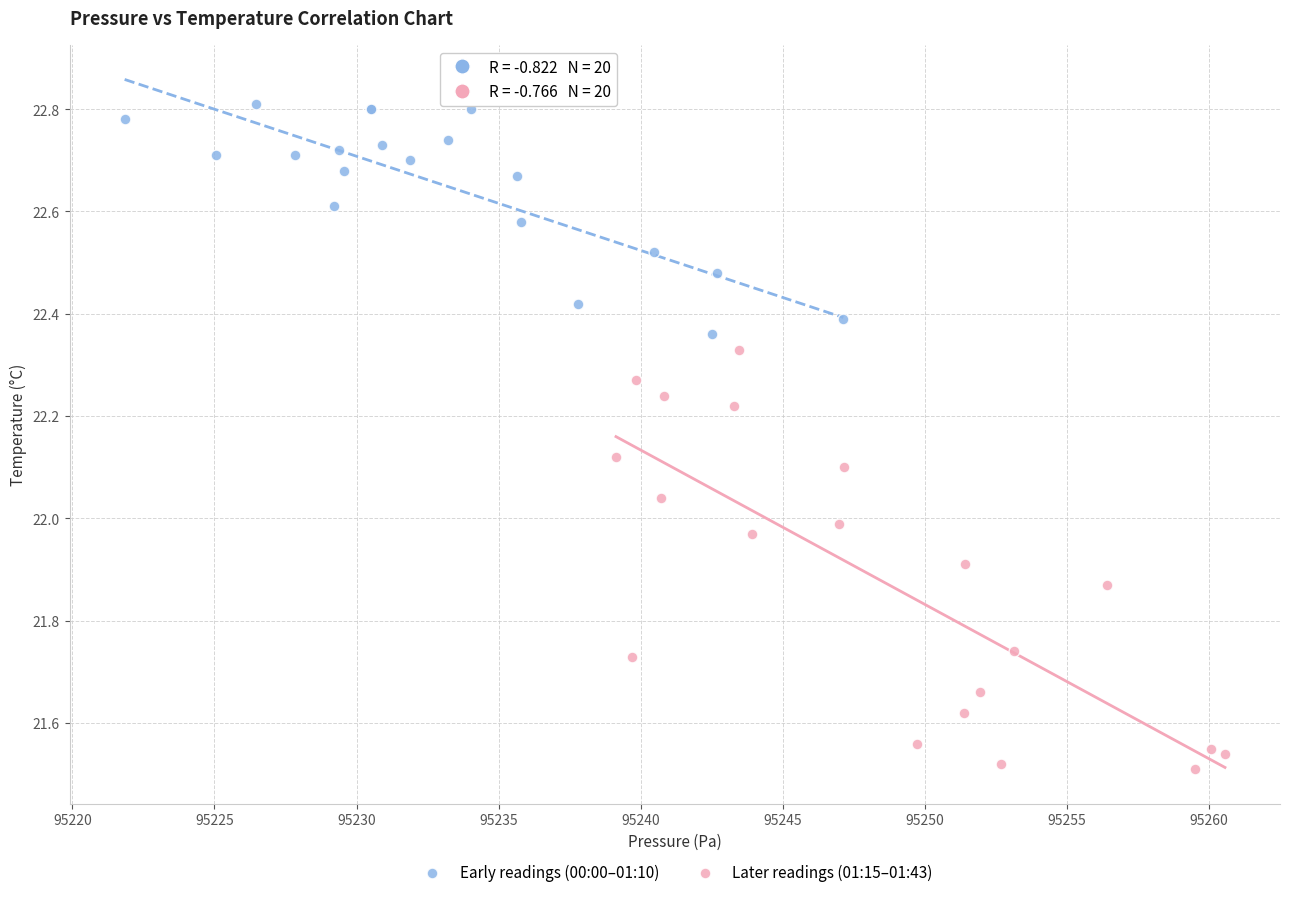

What are all the series names shown in the legend?

Early readings (00:00–01:10), Later readings (01:15–01:43)